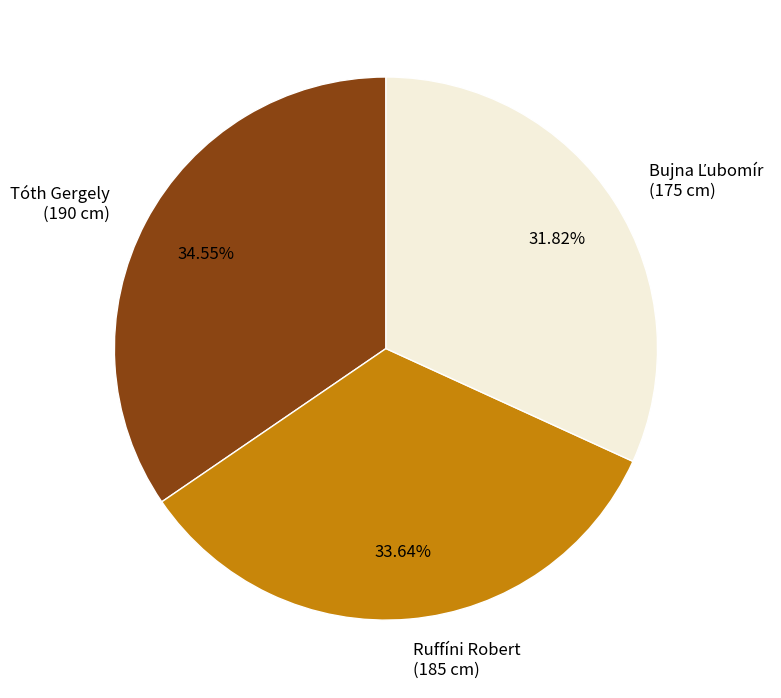

How many slices are in this pie chart?

3